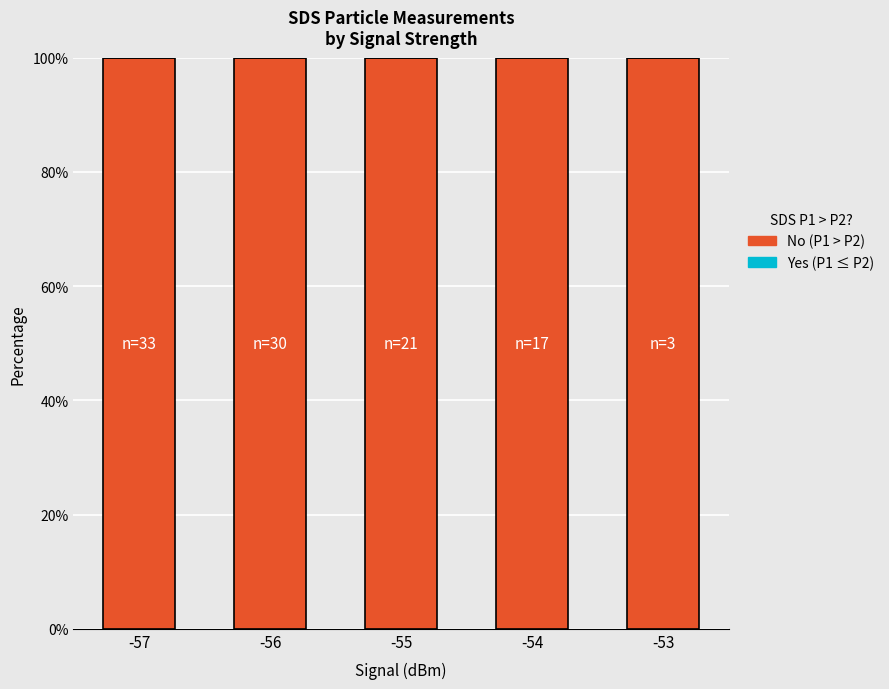

Is it true that Yes equals 0 at -57?

True